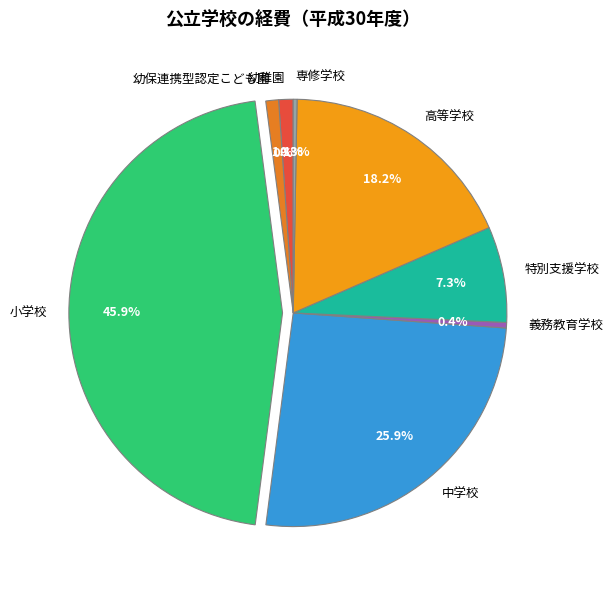

True or false: 専修学校 accounts for 0% of the total.

True